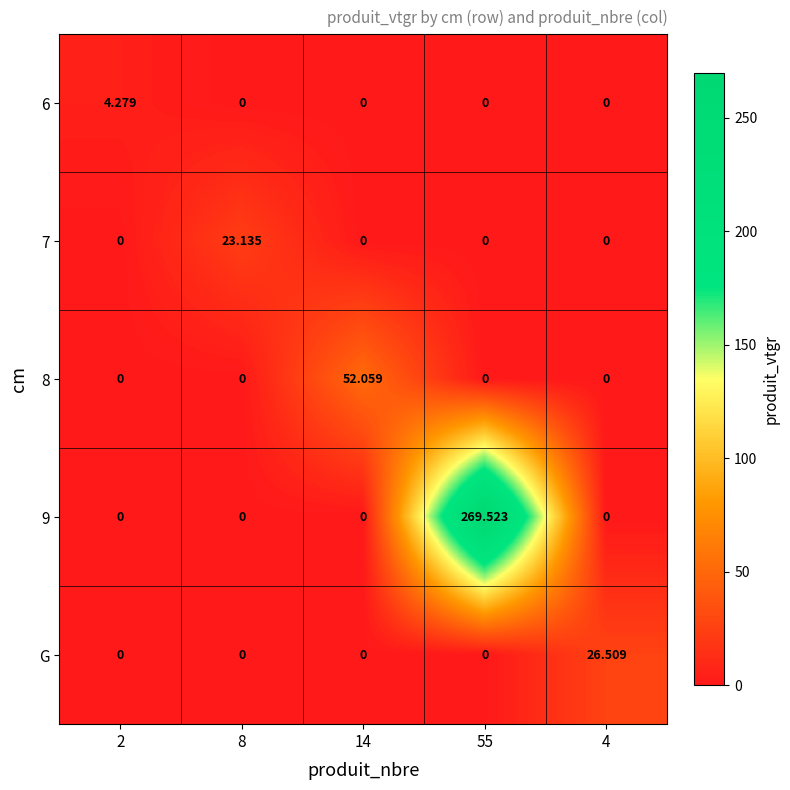

Reading left to right, transcribe all the data shown in this chart.

6: 2=4.3	8=0.0	14=0.0	55=0.0	4=0.0
7: 2=0.0	8=23.1	14=0.0	55=0.0	4=0.0
8: 2=0.0	8=0.0	14=52.1	55=0.0	4=0.0
9: 2=0.0	8=0.0	14=0.0	55=269.5	4=0.0
G: 2=0.0	8=0.0	14=0.0	55=0.0	4=26.5